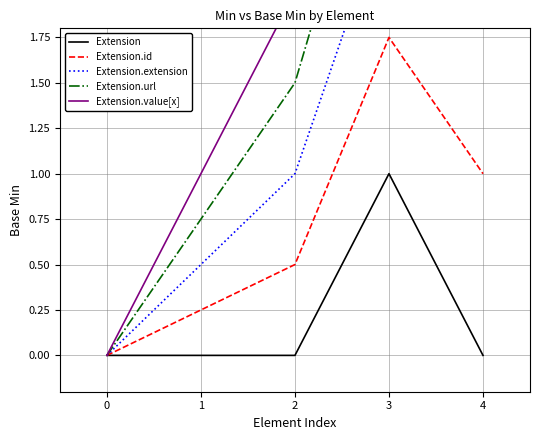

What are all the series names shown in the legend?

Extension, Extension.id, Extension.extension, Extension.url, Extension.value[x]